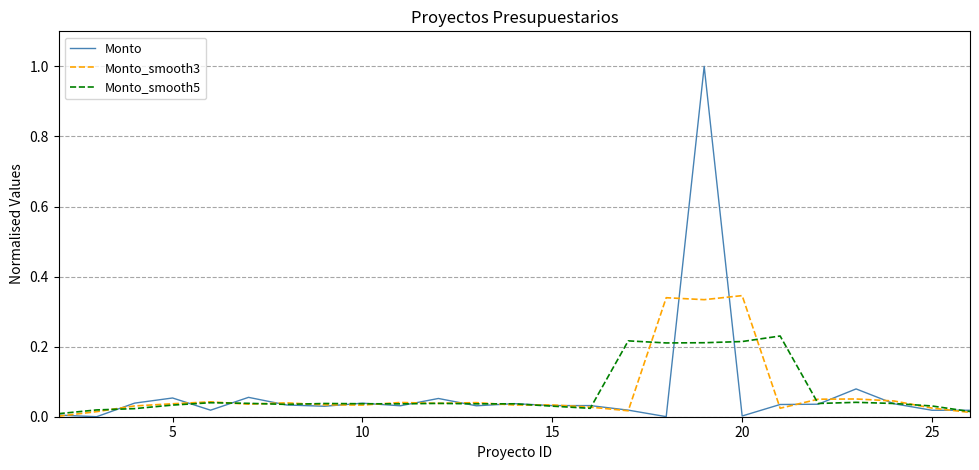

What is the greatest value displayed?

1.0